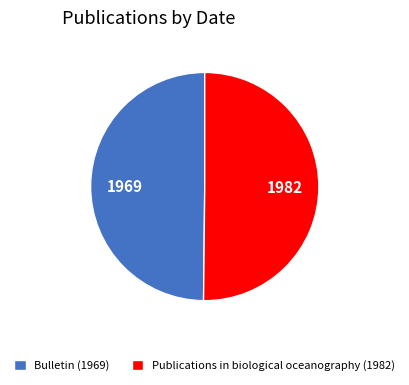

Is the sum of Bulletin (1969) and Publications in biological oceanography (1982) greater than half?

Yes